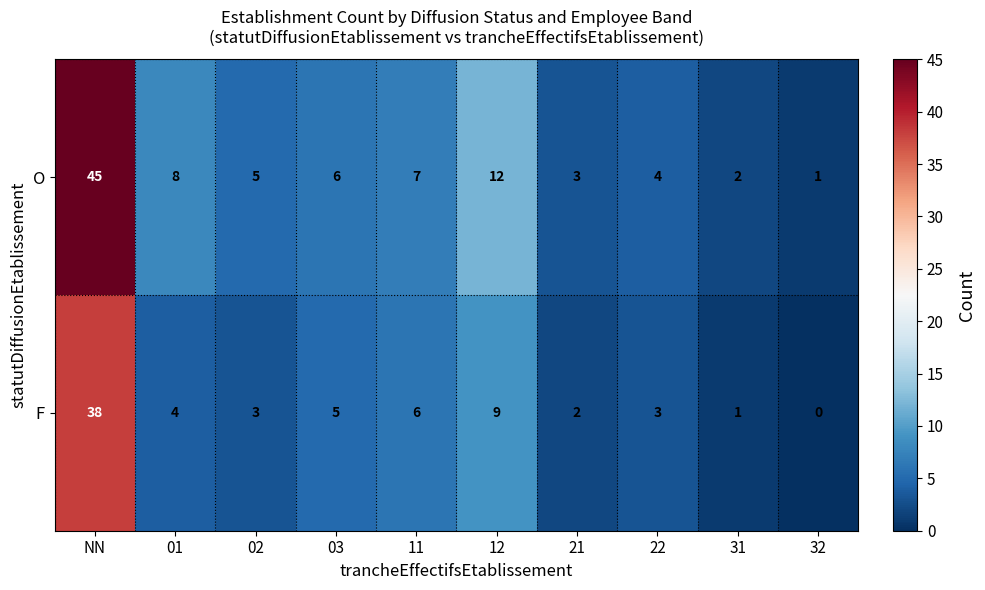

What is the difference between the maximum and minimum values in the F series?

38